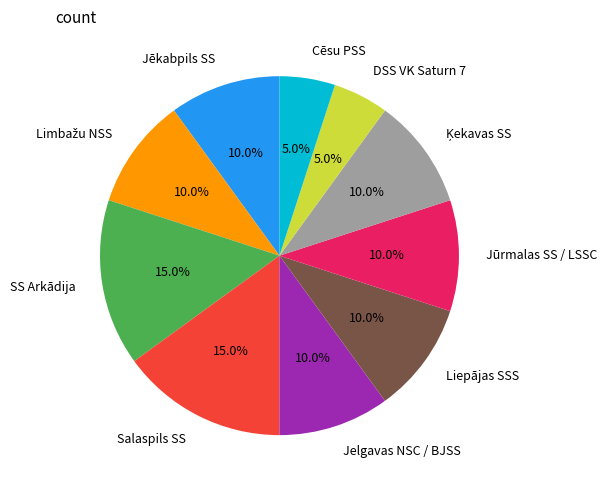

True or false: Jelgavas NSC / BJSS accounts for 10% of the total.

True